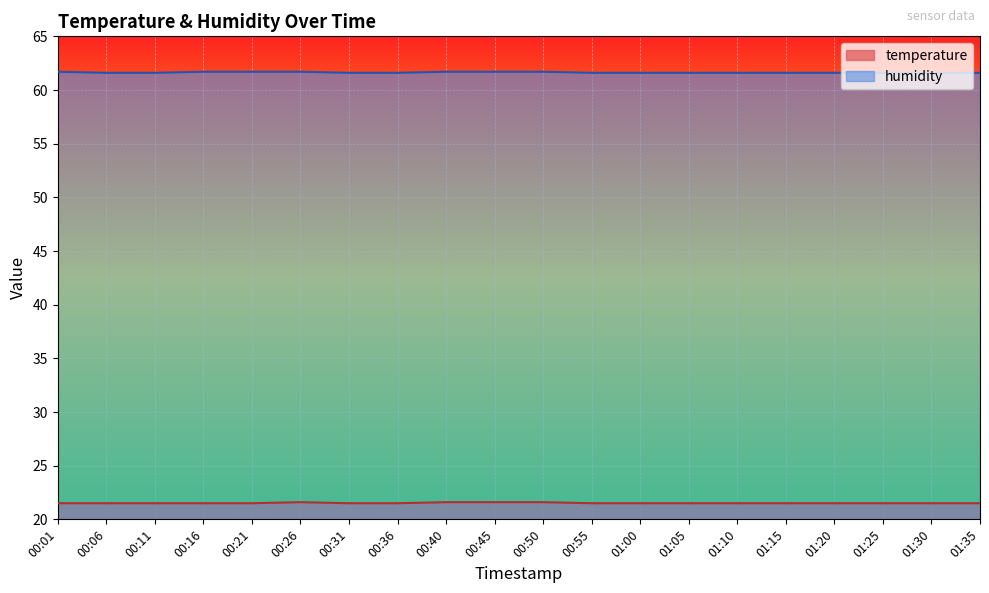

True or false: humidity and temperature intersect in this chart.

False